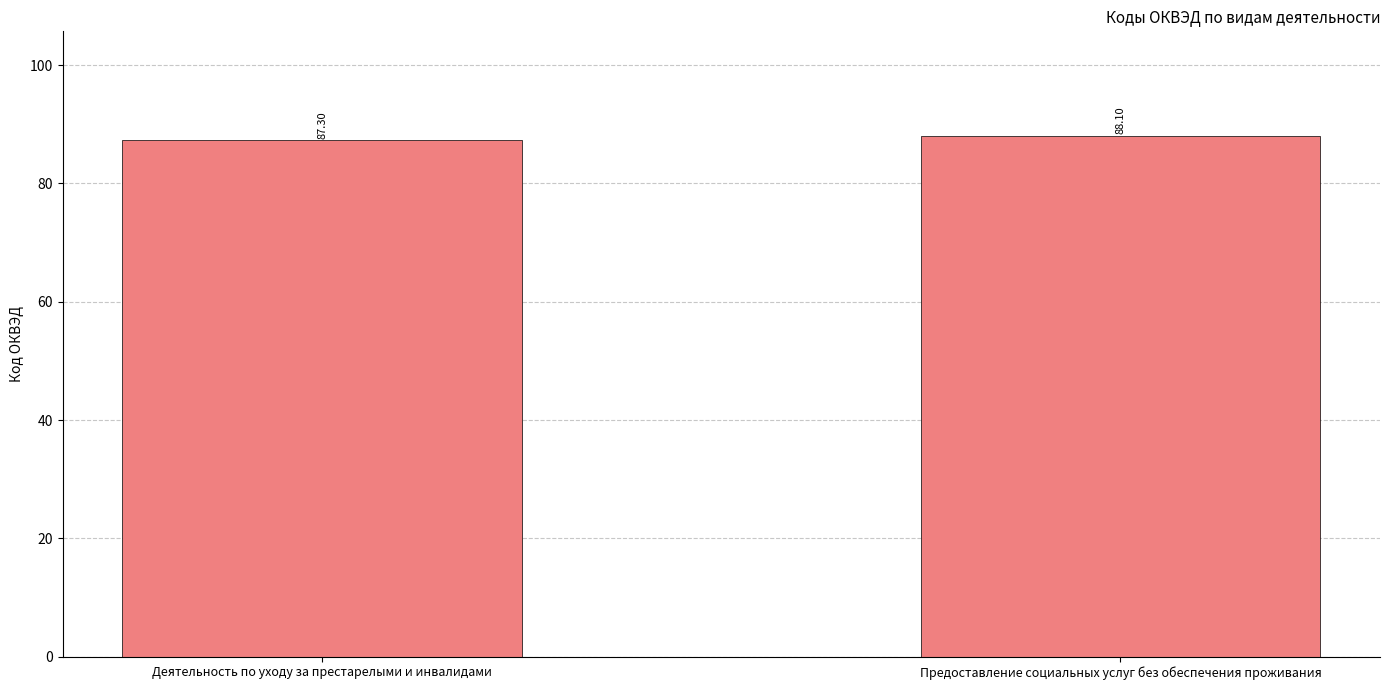

How many data points are above 88?

1